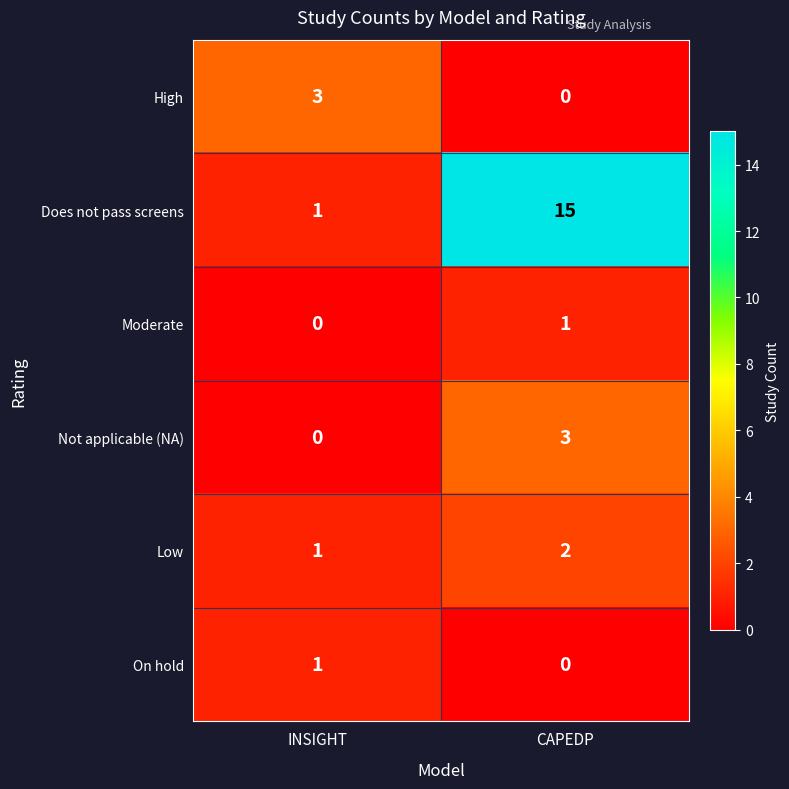

At which label does Low reach its peak?

CAPEDP